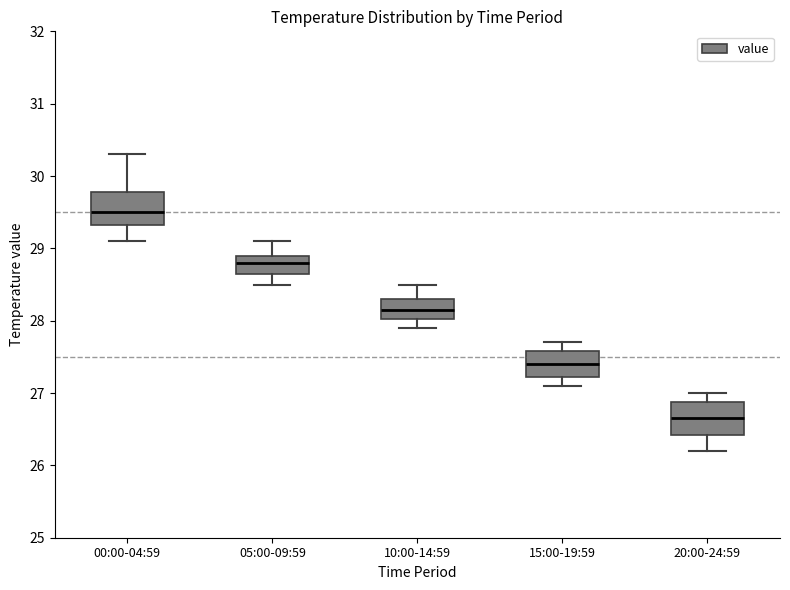

Reading left to right, read every box against the y-axis: the position of its median line, the range the box covers, and the ends of its whiskers. The values are not printed on the chart, so give them approximately, as read against the axis.

00:00-04:59: median 29.5, box 29.3 to 29.8, whiskers 29.1 to 30.3
05:00-09:59: median 28.8, box 28.7 to 28.9, whiskers 28.5 to 29.1
10:00-14:59: median 28.2, box 28.0 to 28.3, whiskers 27.9 to 28.5
15:00-19:59: median 27.4, box 27.2 to 27.6, whiskers 27.1 to 27.7
20:00-24:59: median 26.7, box 26.4 to 26.9, whiskers 26.2 to 27.0